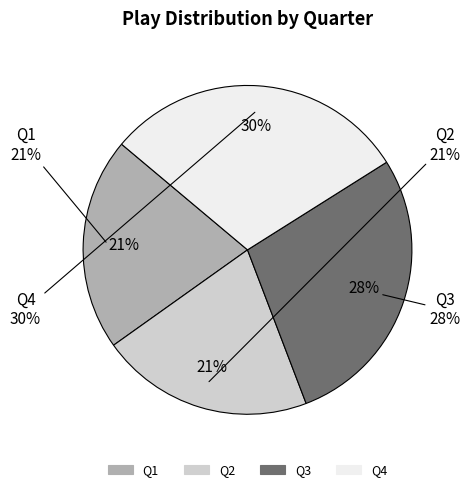

How many segments does this pie chart have?

4